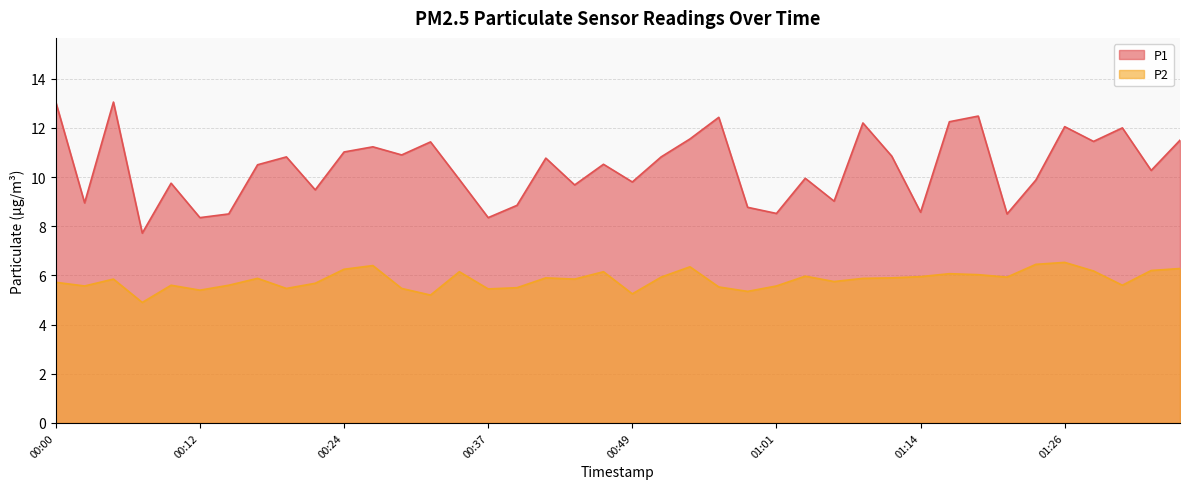

Reading right to left, extract all data points from this chart.

P1: 01:36=11.5	01:34=10.3	01:31=12.0	01:29=11.4	01:26=12.1	01:24=9.9	01:21=8.5	01:19=12.5	01:16=12.2	01:14=8.6	01:11=10.8	01:09=12.2	01:06=9.0	01:04=9.9	01:01=8.5	00:59=8.8	00:56=12.4	00:54=11.6	00:52=10.8	00:49=9.8	00:47=10.5	00:44=9.7	00:42=10.8	00:39=8.8	00:37=8.3	00:34=9.9	00:32=11.4	00:29=10.9	00:27=11.2	00:24=11.0	00:22=9.5	00:19=10.8	00:17=10.5	00:14=8.5	00:12=8.3	00:10=9.8	00:07=7.7	00:05=13.1	00:02=8.9	00:00=13.1
P2: 01:36=6.3	01:34=6.2	01:31=5.6	01:29=6.2	01:26=6.5	01:24=6.5	01:21=5.9	01:19=6.0	01:16=6.1	01:14=6.0	01:11=5.9	01:09=5.9	01:06=5.8	01:04=6.0	01:01=5.6	00:59=5.3	00:56=5.5	00:54=6.3	00:52=5.9	00:49=5.2	00:47=6.2	00:44=5.8	00:42=5.9	00:39=5.5	00:37=5.5	00:34=6.2	00:32=5.2	00:29=5.5	00:27=6.4	00:24=6.2	00:22=5.7	00:19=5.5	00:17=5.9	00:14=5.6	00:12=5.4	00:10=5.6	00:07=4.9	00:05=5.8	00:02=5.6	00:00=5.7